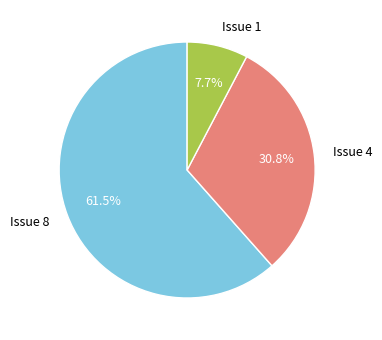

Count the number of slices in the pie.

3